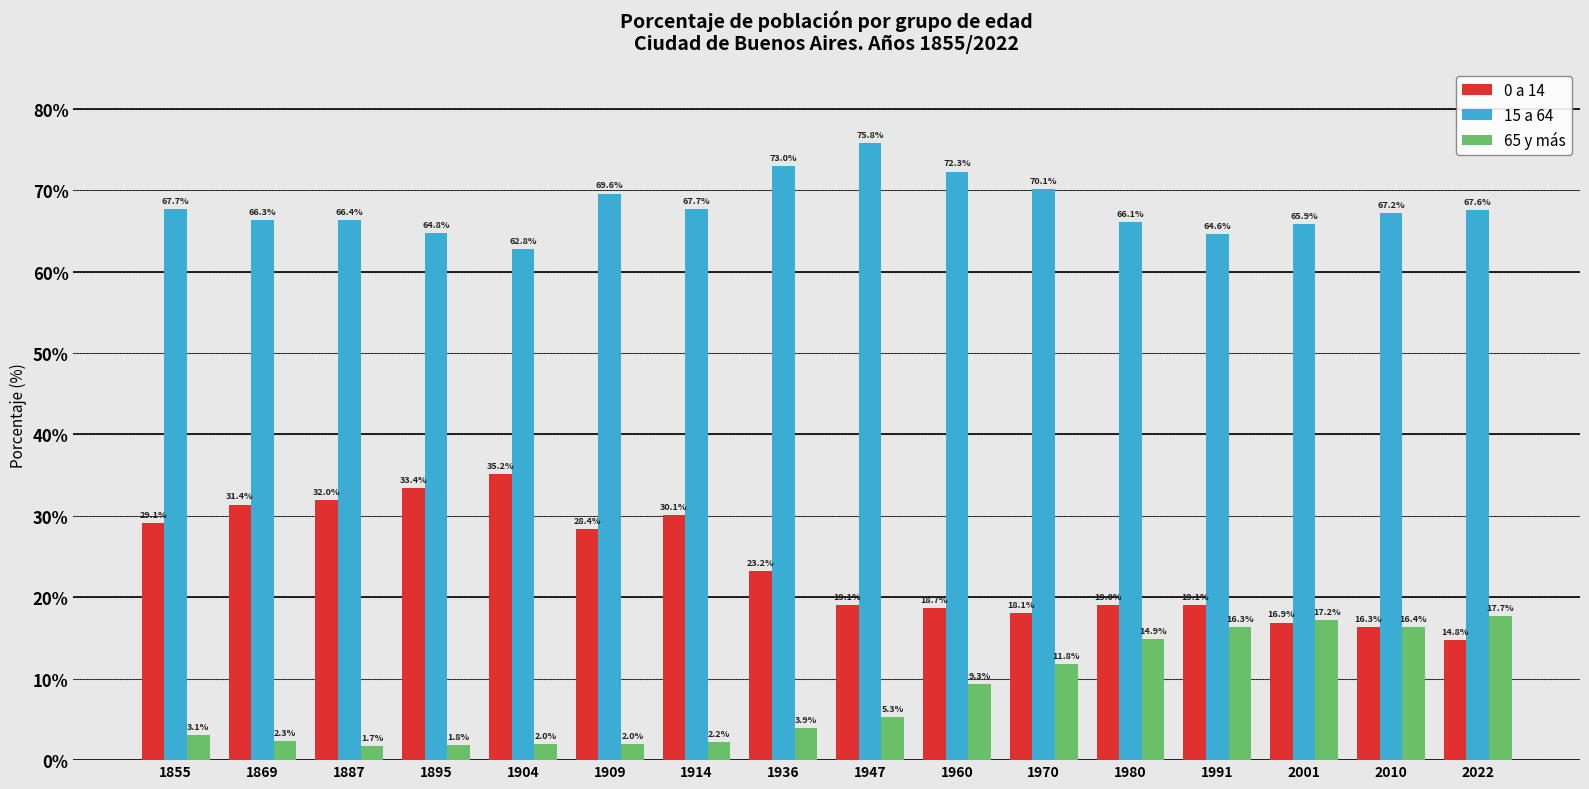

What is the sum of the 15 a 64 values at 1947 and 1855?

143.5